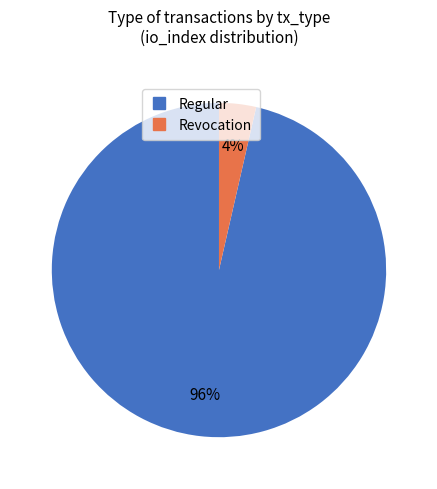

To the nearest percent, what percentage of the pie is Regular?

96%